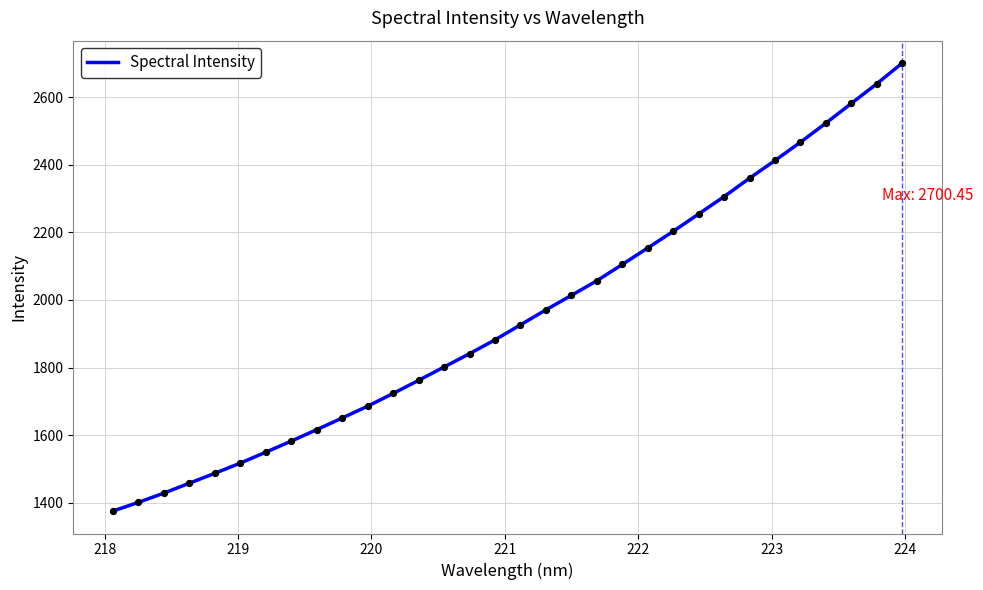

What is the smallest value displayed?

1375.6